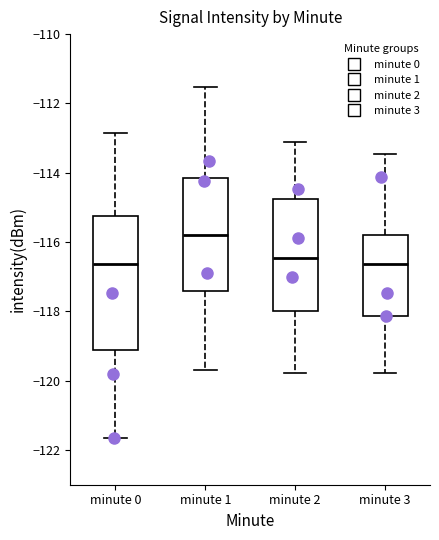

Reading left to right, read every box against the y-axis: the position of its median line, the range the box covers, and the ends of its whiskers. The values are not printed on the chart, so give them approximately, as read against the axis.

minute 0: median -116.6, box -119.2 to -115.2, whiskers -121.6 to -112.8
minute 1: median -115.8, box -117.4 to -114.2, whiskers -119.6 to -111.6
minute 2: median -116.4, box -118.0 to -114.8, whiskers -119.8 to -113.2
minute 3: median -116.6, box -118.2 to -115.8, whiskers -119.8 to -113.4